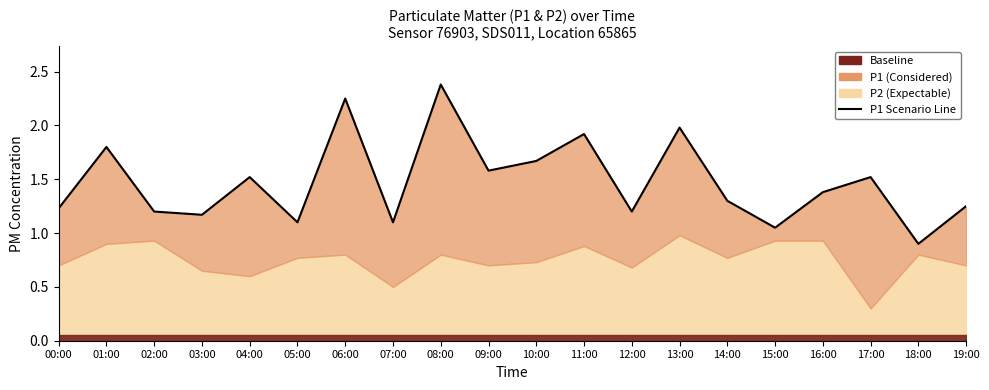

What is the approximate value at 17:00?

1.5